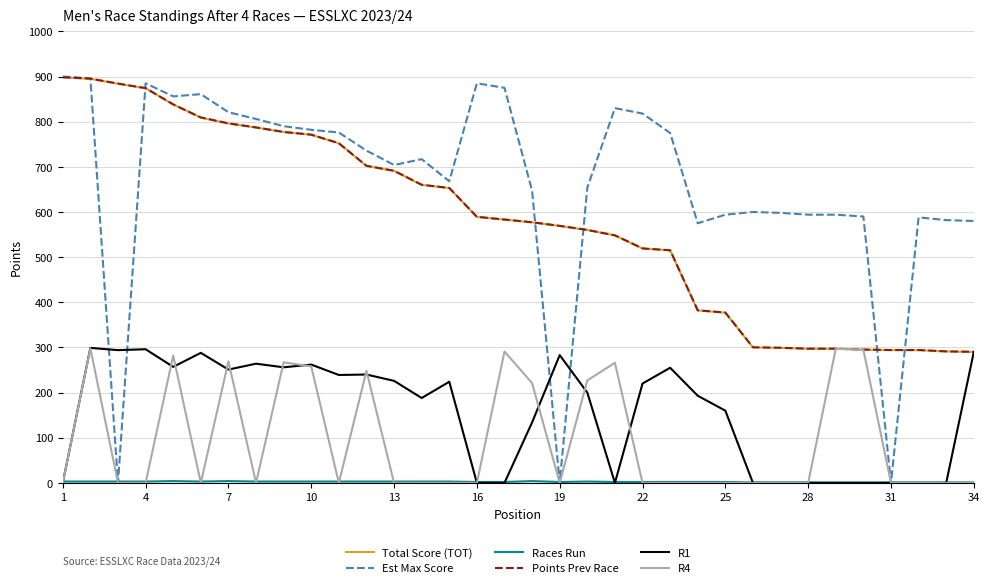

What is the highest value of the R1 series?

299.0